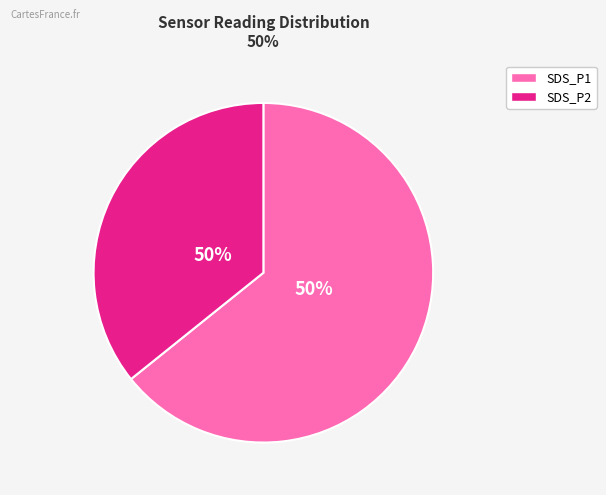

Is it true that SDS_P2 is 50% of the pie?

False